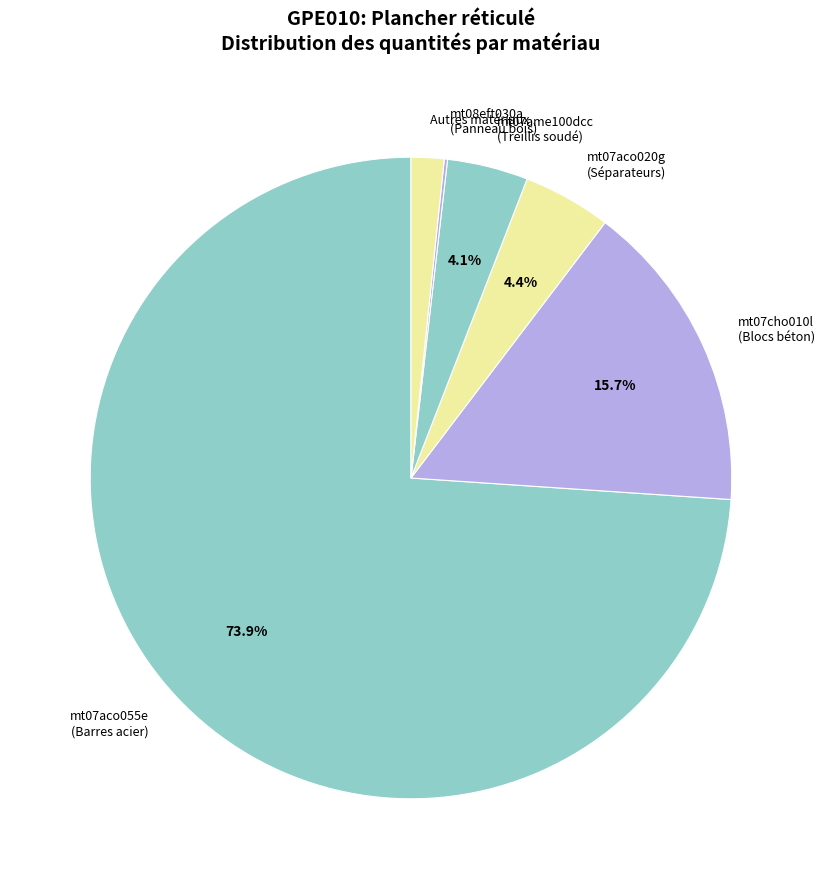

Which slice represents more than half of the pie?

mt07aco055e (Barres acier)